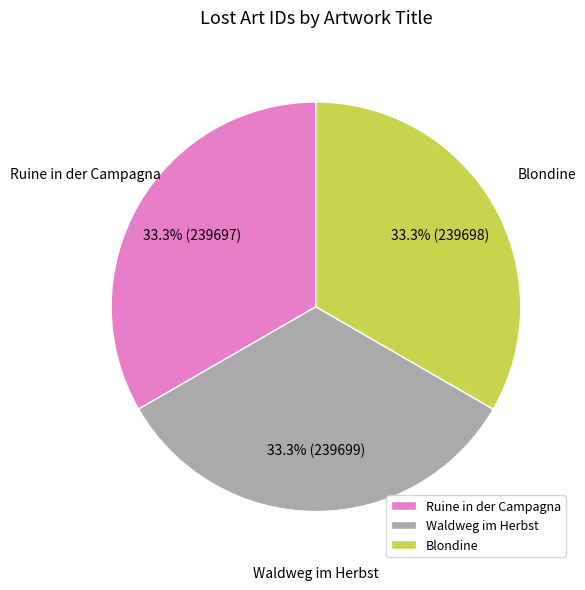

True or false: Blondine accounts for 44% of the total.

False